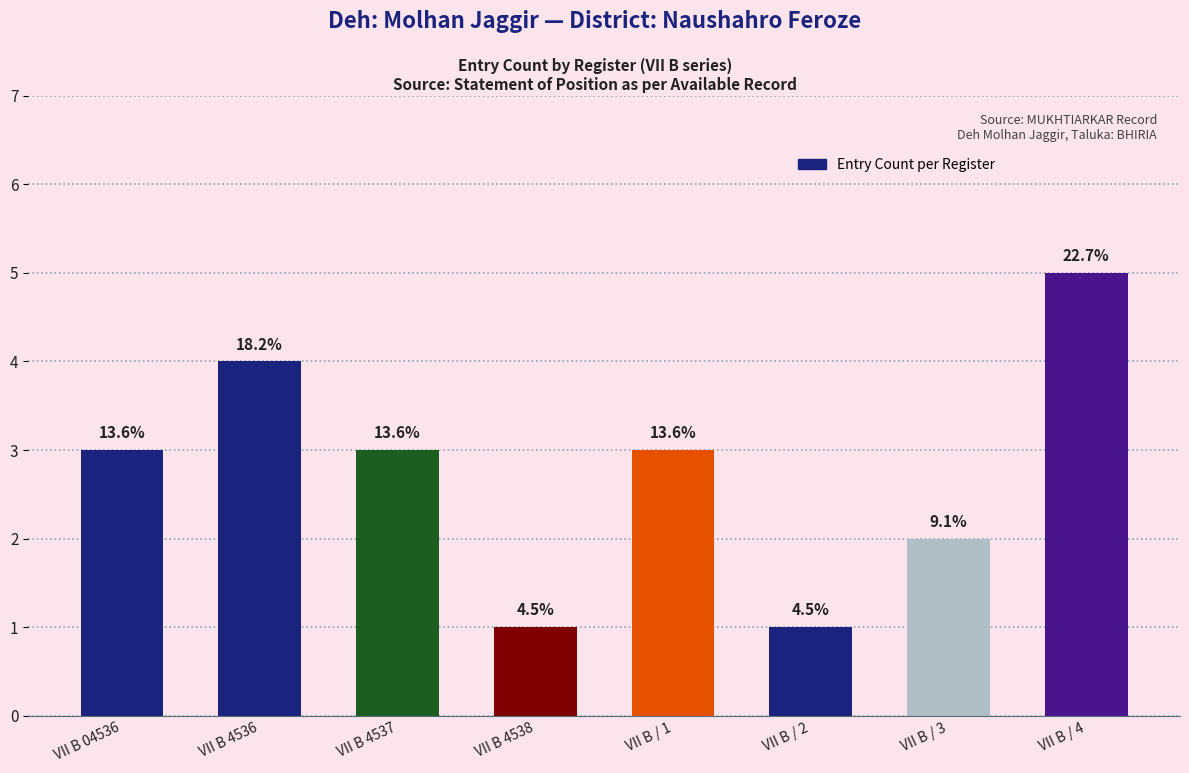

The chart shows a value of 3 at VII B / 3. True or false?

False